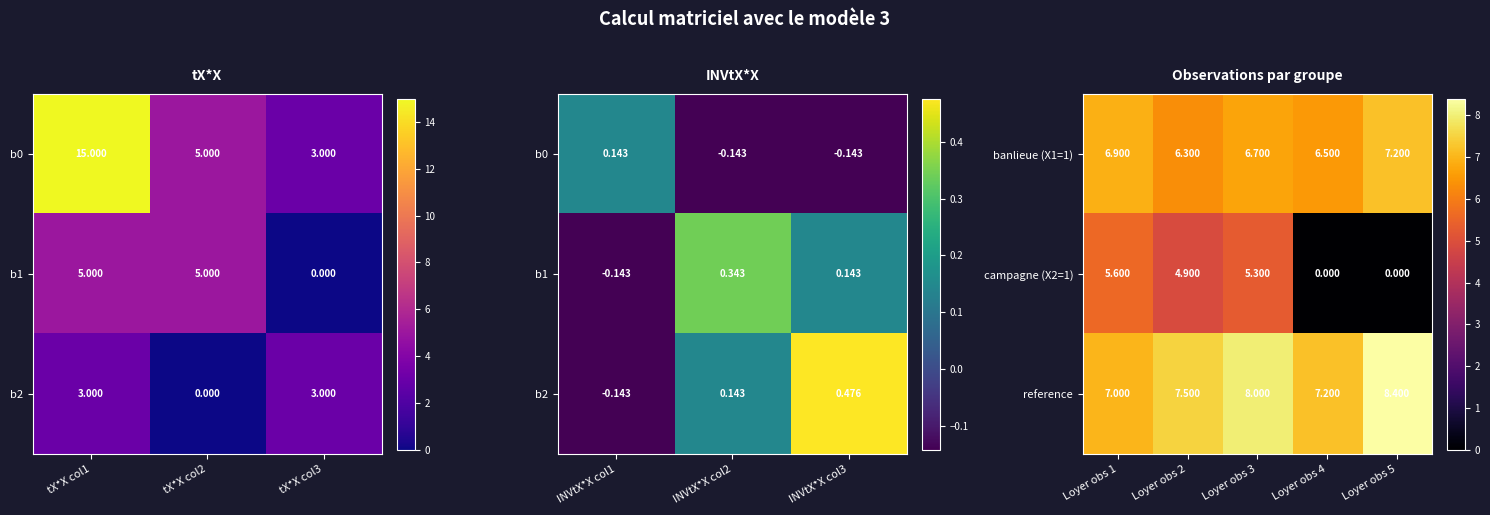

What is the difference between the maximum and second lowest values in the banlieue (X1=1) series?

0.7